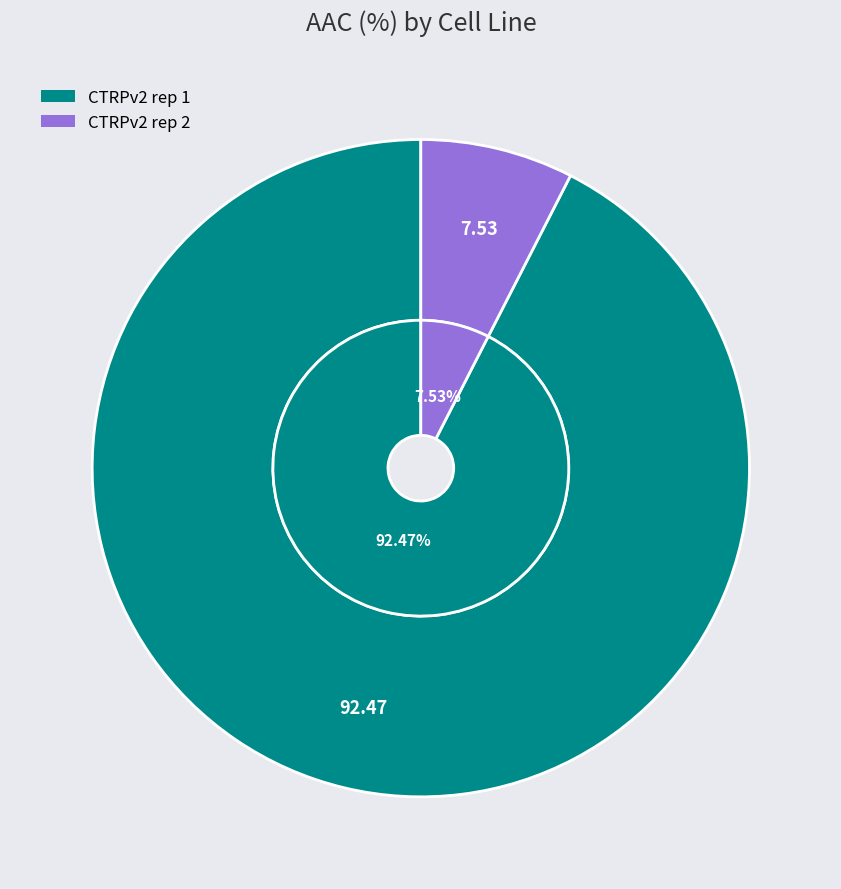

To the nearest percent, what is the difference between the largest and smallest slice percentages?

85%